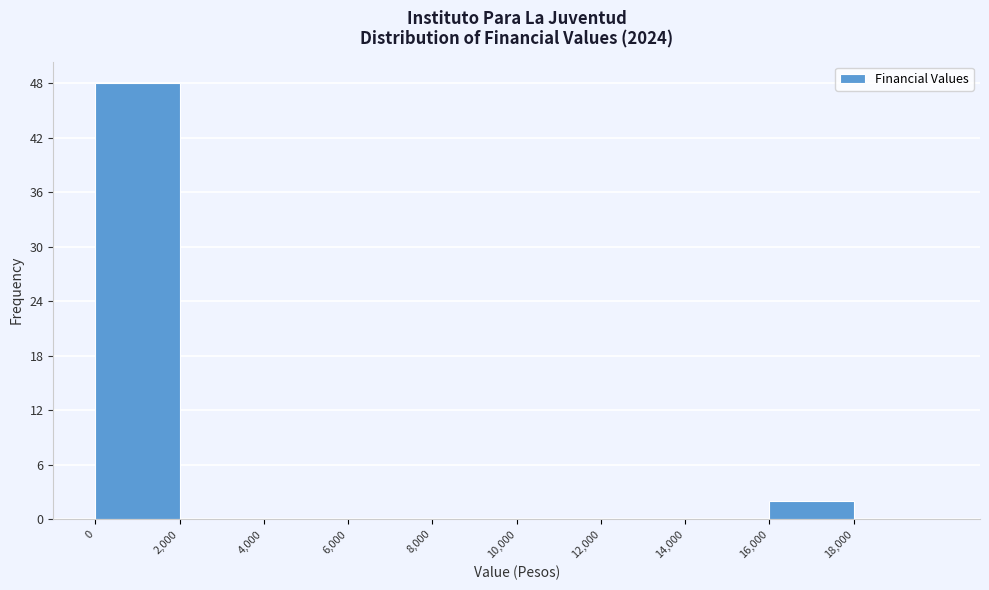

How tall is the bar that spans 16000 to 18000 on the x-axis? The values are not printed on the chart, so give them approximately, as read against the axis.

2